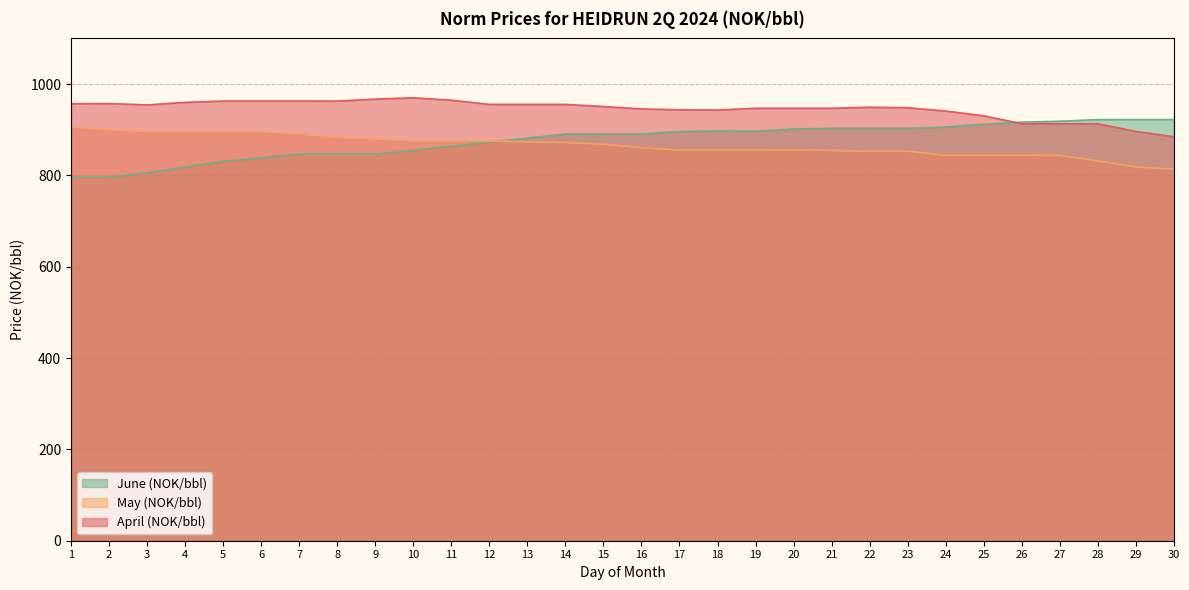

Rank the series by their maximum value, from lowest to highest.

May (NOK/bbl), June (NOK/bbl), April (NOK/bbl)